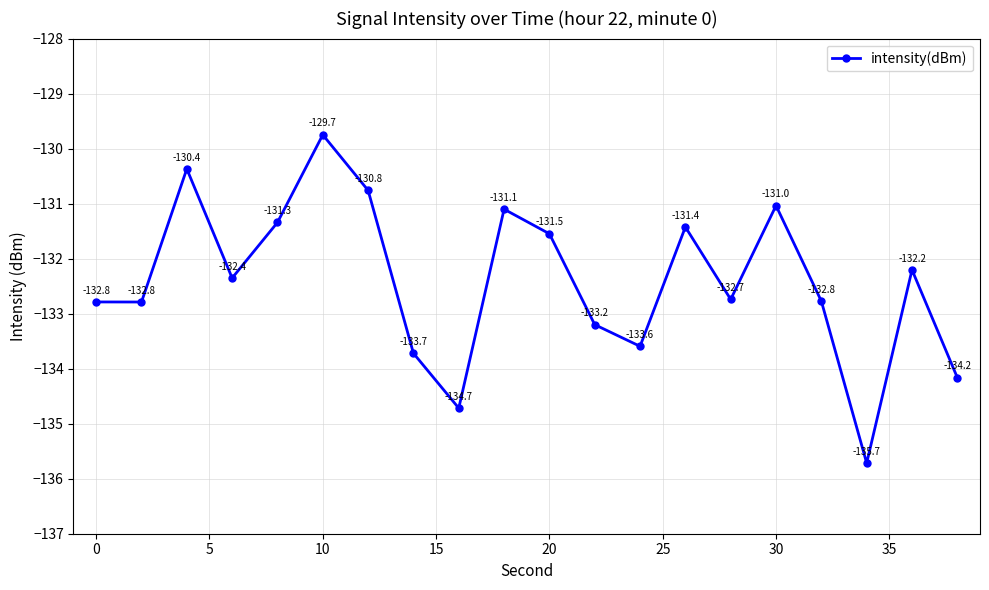

What is the minimum value shown in the chart?

-135.7